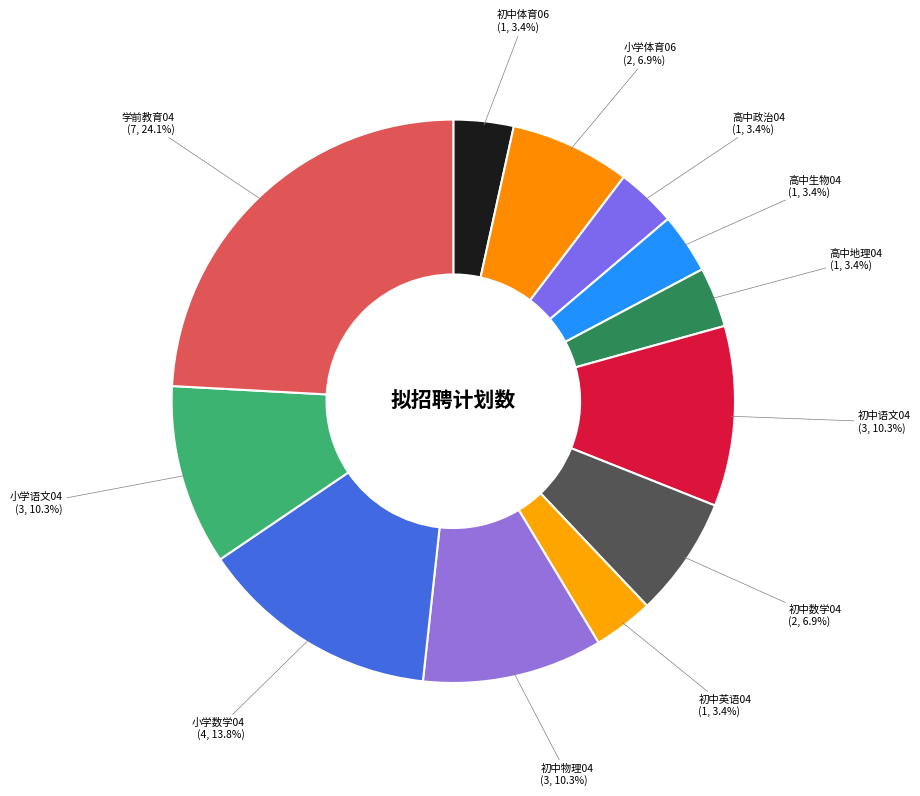

Does any single category account for the majority?

No